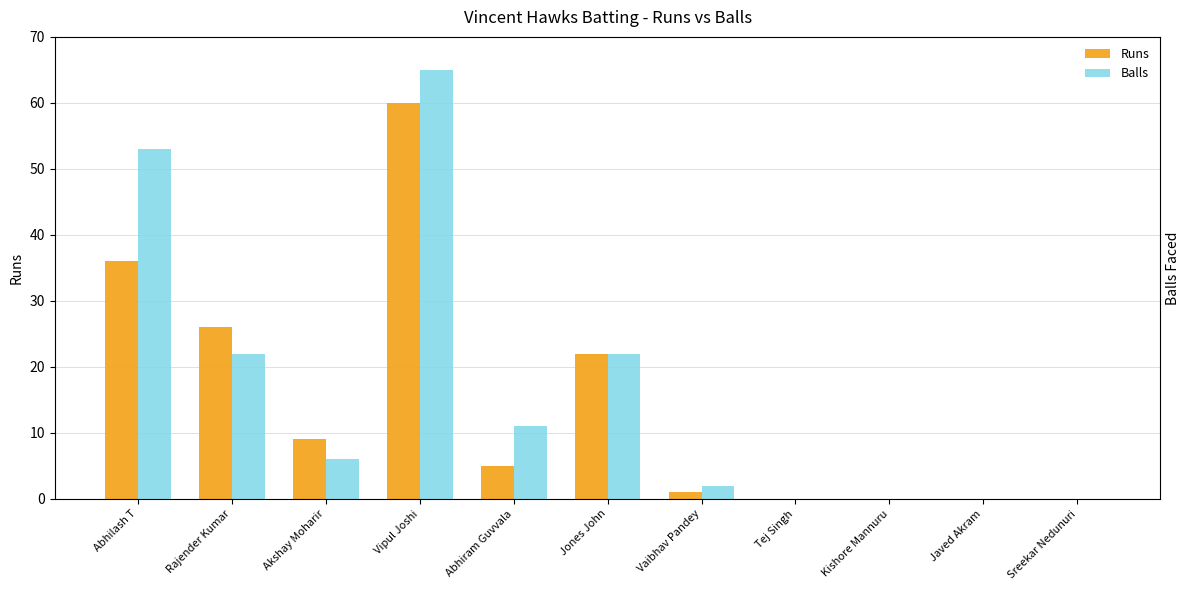

Reading left to right, extract all data points from this chart.

Runs: Abhilash T=36	Rajender Kumar=26	Akshay Moharir=9	Vipul Joshi=60	Abhiram Guvvala=5	Jones John=22	Vaibhav Pandey=1	Tej Singh=0	Kishore Mannuru=0	Javed Akram=0	Sreekar Nedunuri=0
Balls: Abhilash T=53	Rajender Kumar=22	Akshay Moharir=6	Vipul Joshi=65	Abhiram Guvvala=11	Jones John=22	Vaibhav Pandey=2	Tej Singh=0	Kishore Mannuru=0	Javed Akram=0	Sreekar Nedunuri=0